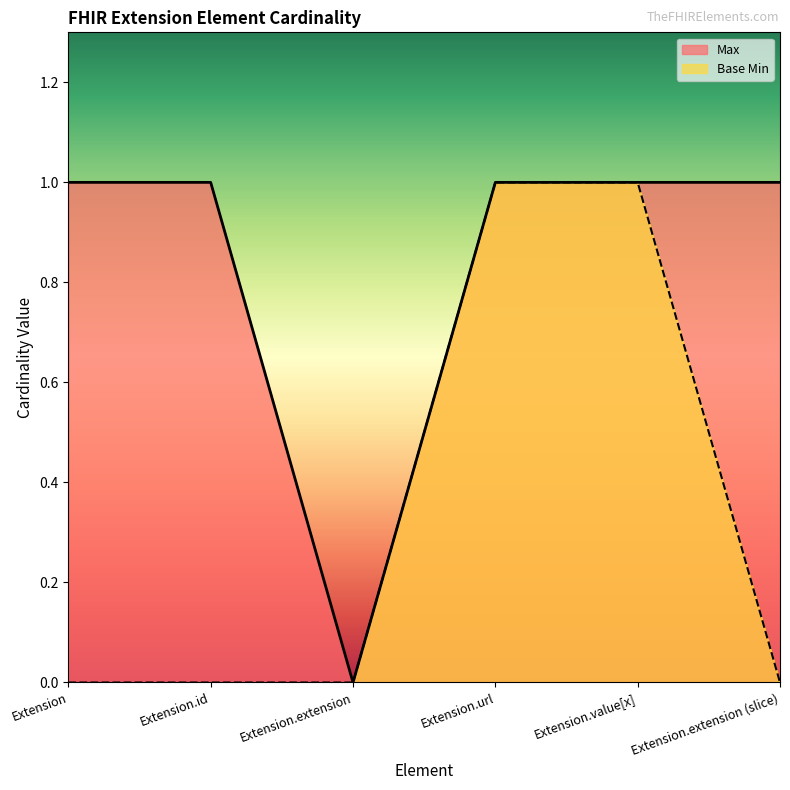

True or false: Base Min and Max intersect in this chart.

False